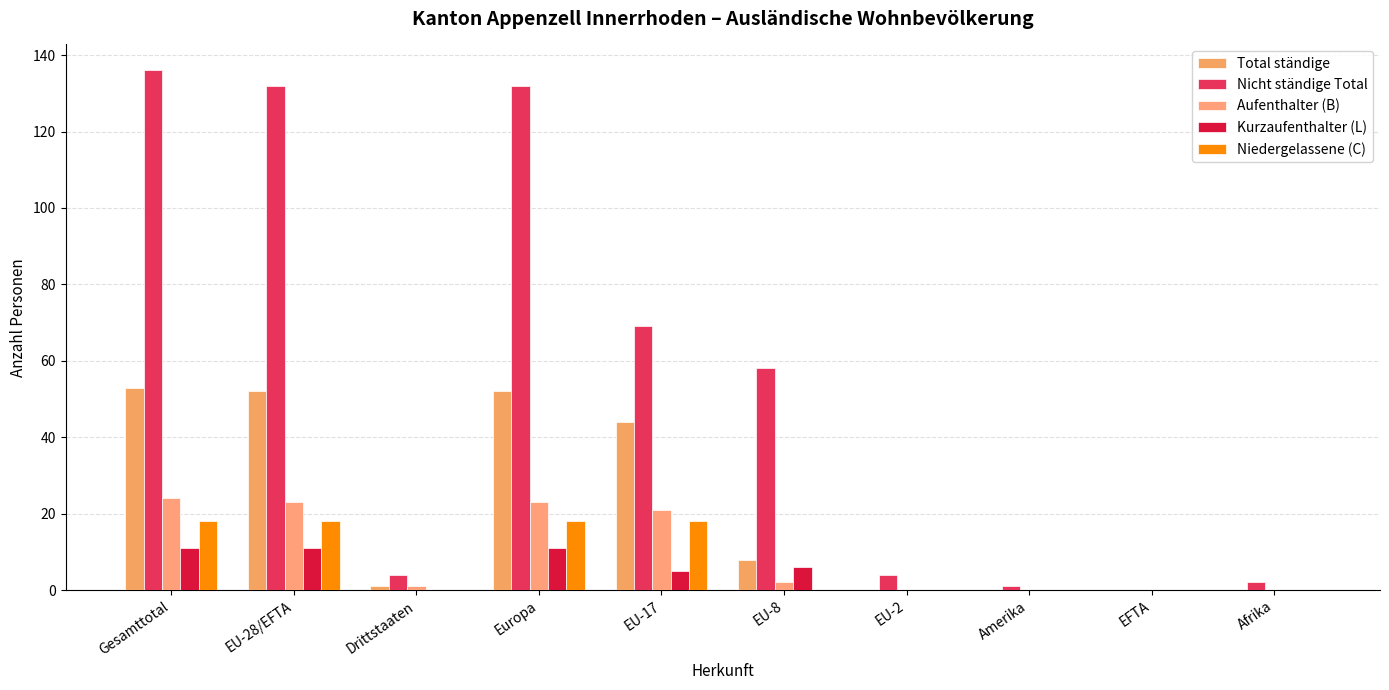

How many distinct data groups are displayed?

5